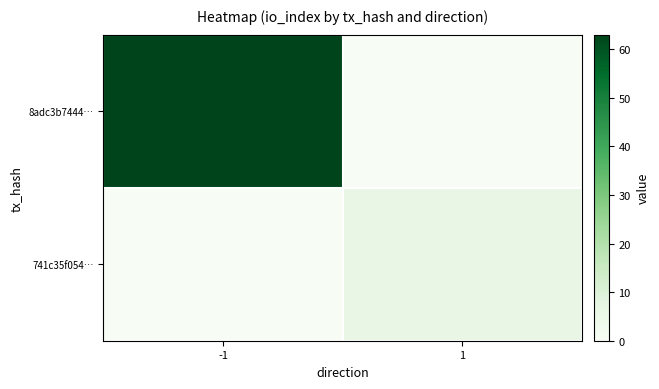

Reading left to right, extract all data points from this chart.

8adc3b7444…: -1=63	1=0
741c35f054…: -1=0	1=6